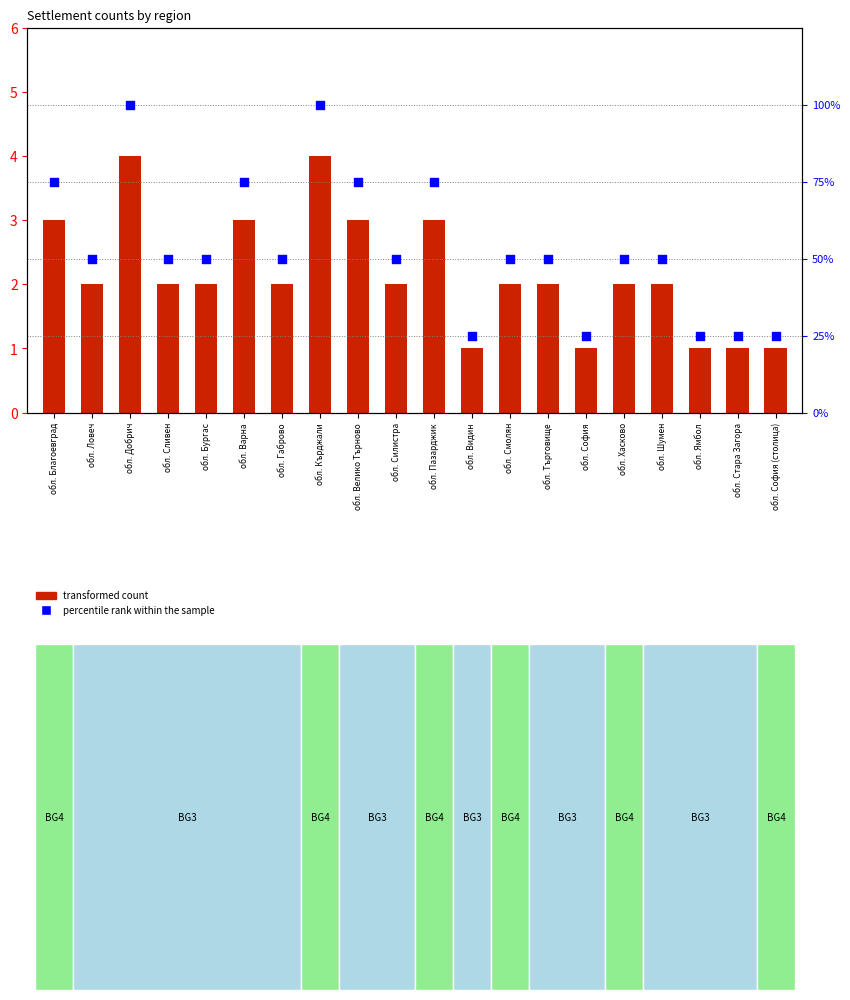

Which series has the largest total across all categories?

percentile rank within the sample